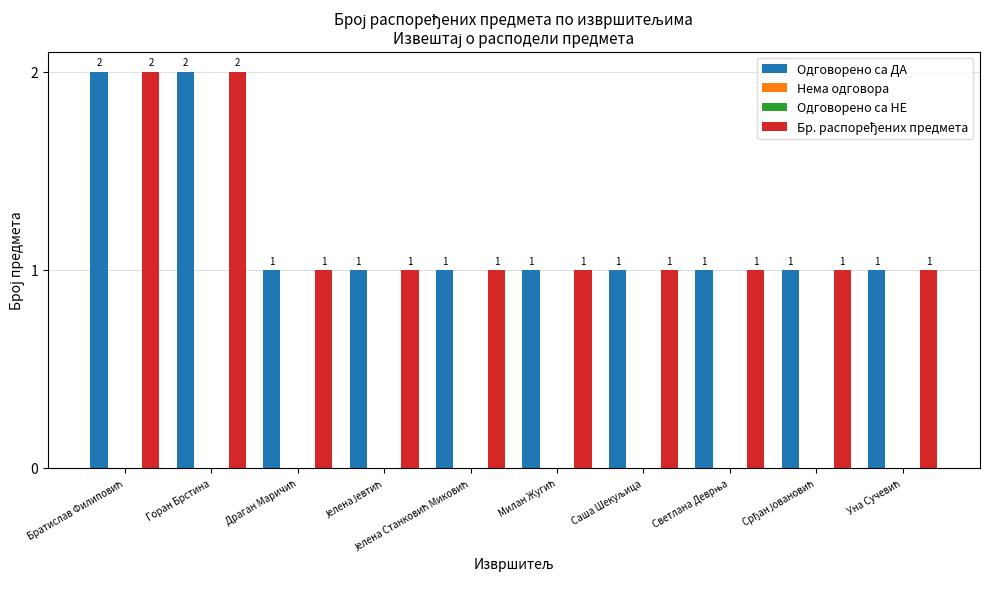

Reading left to right, extract all data points from this chart.

Одговорено са ДА: Братислав Филиповић=2	Горан Брстина=2	Драган Маричић=1	Јелена Јевтић=1	Јелена Станковић Миковић=1	Милан Жугић=1	Саша Шекуљица=1	Светлана Деврња=1	Срђан Јовановић=1	Уна Сучевић=1
Нема одговора: Братислав Филиповић=0	Горан Брстина=0	Драган Маричић=0	Јелена Јевтић=0	Јелена Станковић Миковић=0	Милан Жугић=0	Саша Шекуљица=0	Светлана Деврња=0	Срђан Јовановић=0	Уна Сучевић=0
Одговорено са НЕ: Братислав Филиповић=0	Горан Брстина=0	Драган Маричић=0	Јелена Јевтић=0	Јелена Станковић Миковић=0	Милан Жугић=0	Саша Шекуљица=0	Светлана Деврња=0	Срђан Јовановић=0	Уна Сучевић=0
Бр. распоређених предмета: Братислав Филиповић=2	Горан Брстина=2	Драган Маричић=1	Јелена Јевтић=1	Јелена Станковић Миковић=1	Милан Жугић=1	Саша Шекуљица=1	Светлана Деврња=1	Срђан Јовановић=1	Уна Сучевић=1